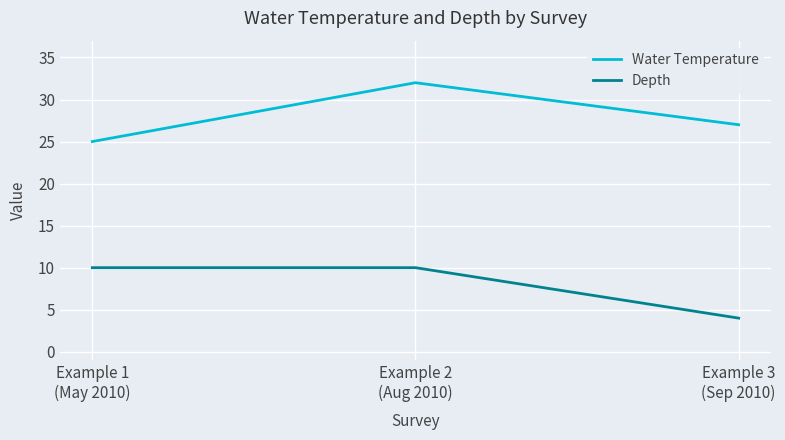

What is the sum of the Water Temperature values at Example 1
(May 2010) and Example 3
(Sep 2010)?

52